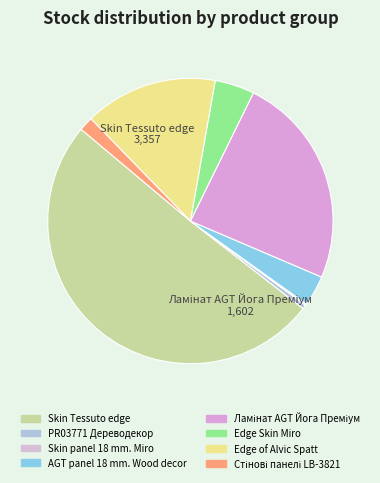

To the nearest percent, what is the combined percentage of AGT panel 18 mm. Wood decor and Edge Skin Miro?

8%